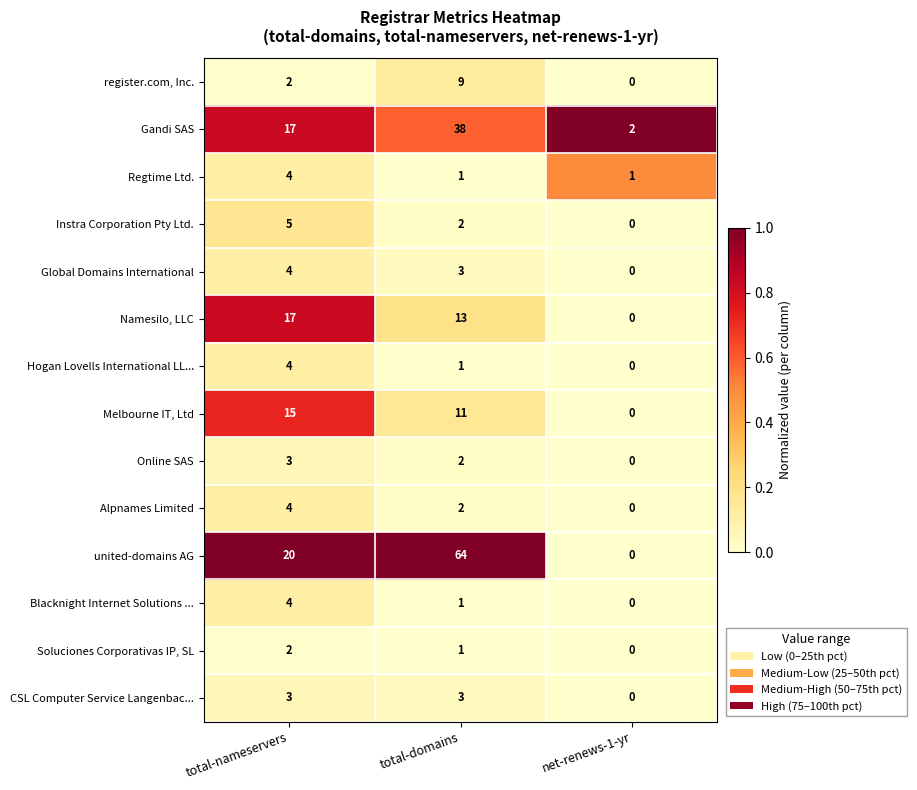

How many categories are shown in the chart?

3